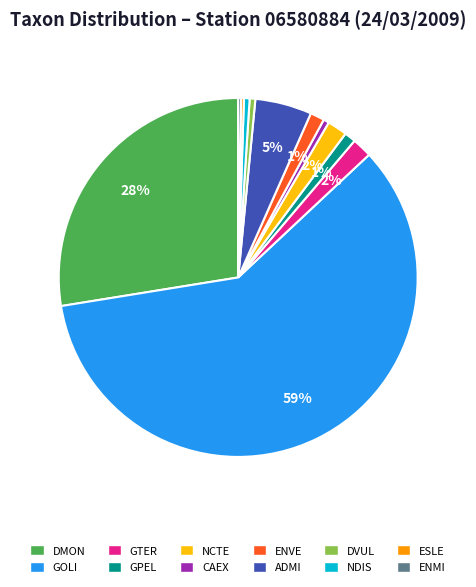

Does CAEX account for over 50% of the chart?

No